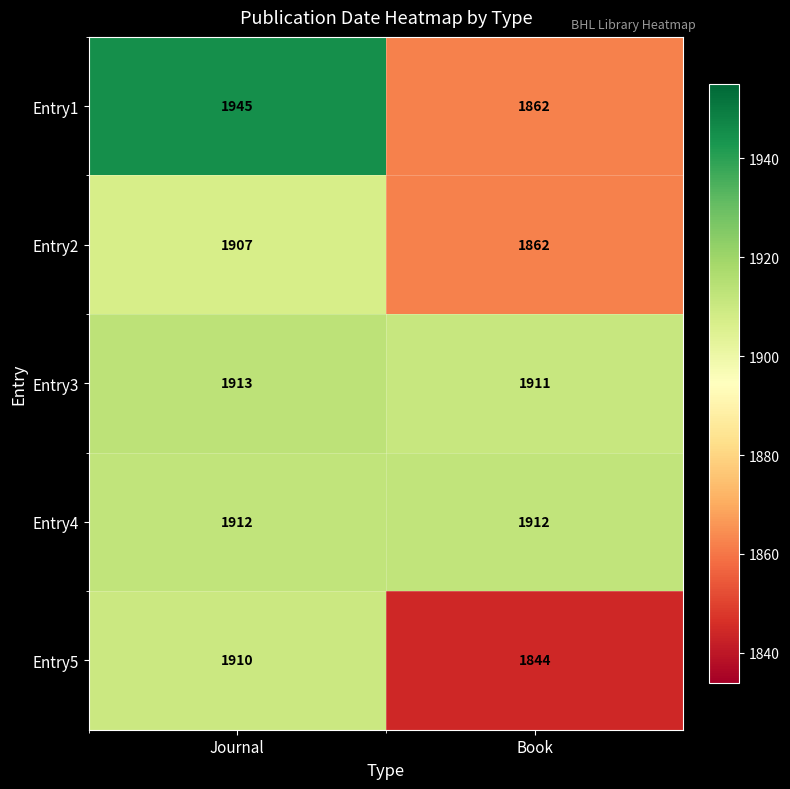

What is the difference between the maximum and minimum values in the Entry1 series?

83